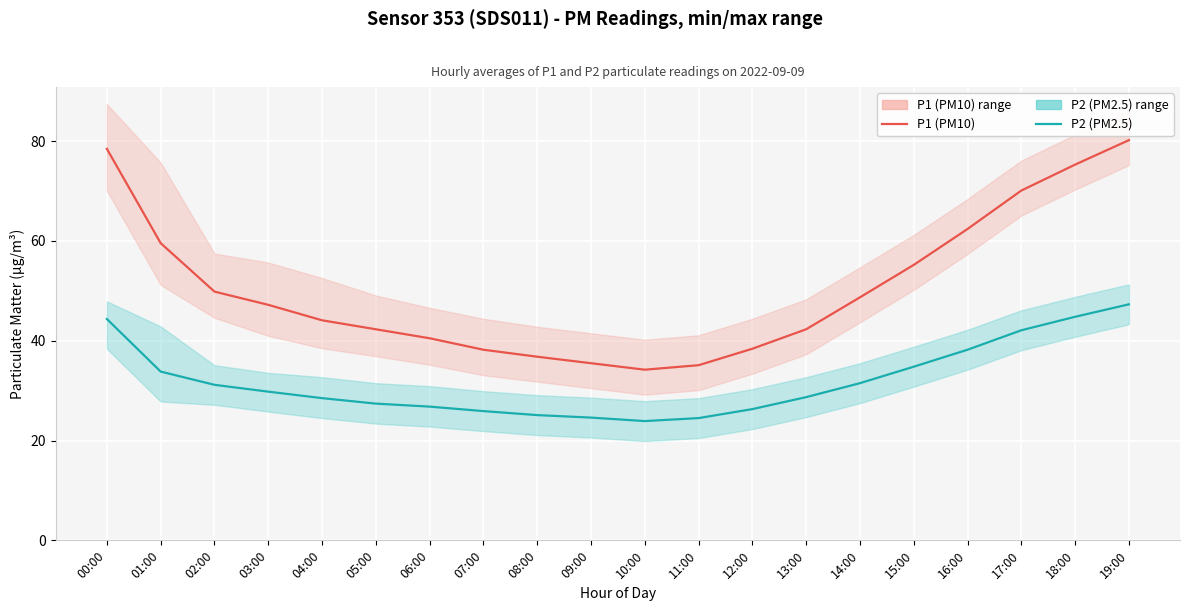

Reading left to right, what are all the values shown in this chart?

P1 (PM10): 00:00=78.5	01:00=59.6	02:00=49.9	03:00=47.2	04:00=44.1	05:00=42.3	06:00=40.5	07:00=38.2	08:00=36.8	09:00=35.5	10:00=34.2	11:00=35.1	12:00=38.4	13:00=42.3	14:00=48.7	15:00=55.2	16:00=62.4	17:00=70.1	18:00=75.3	19:00=80.2
P2 (PM2.5): 00:00=44.4	01:00=33.8	02:00=31.2	03:00=29.8	04:00=28.5	05:00=27.4	06:00=26.8	07:00=25.9	08:00=25.1	09:00=24.6	10:00=23.9	11:00=24.5	12:00=26.3	13:00=28.7	14:00=31.5	15:00=34.8	16:00=38.2	17:00=42.1	18:00=44.8	19:00=47.3